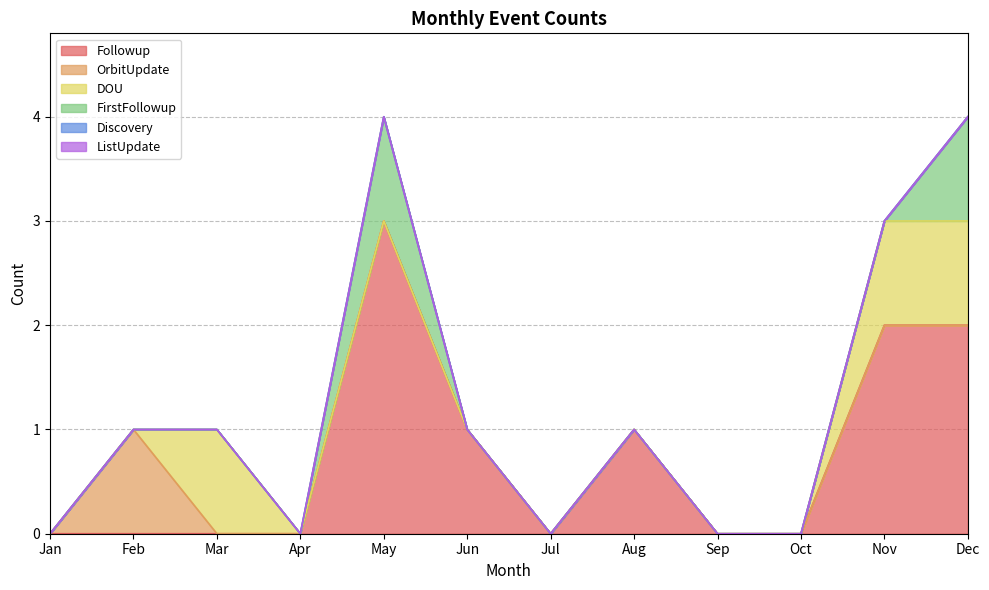

The OrbitUpdate series shows 1 at Jan. True or false?

False